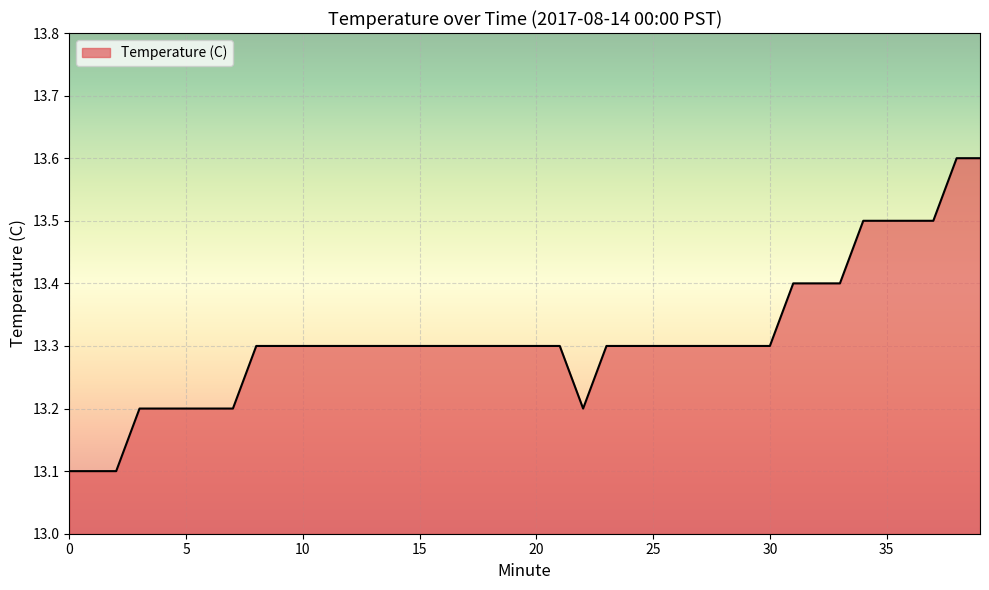

What is the minimum value shown in the chart?

13.1